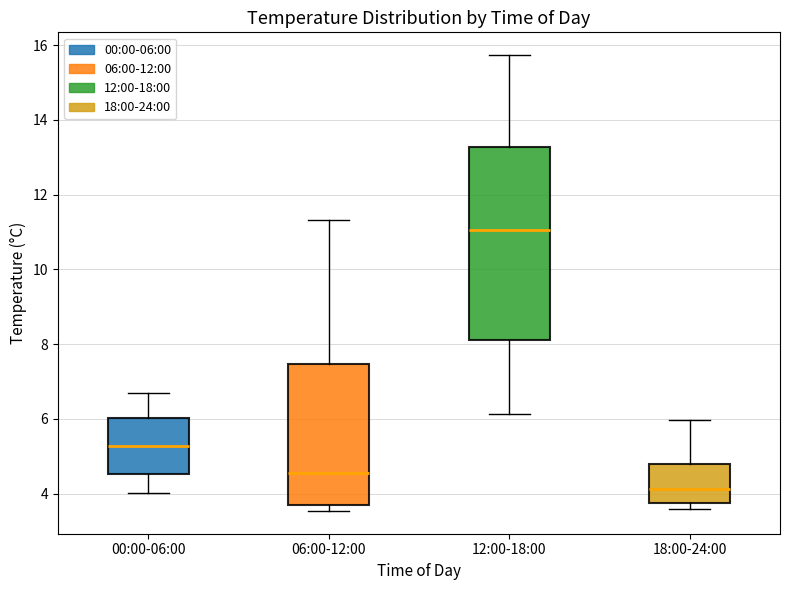

Reading left to right, transcribe this box plot: for each box, give where its median line is, the range the box spans, and where its two whiskers end, as read against the y-axis. The values are not printed on the chart, so give them approximately, as read against the axis.

00:00-06:00: median 5.2, box 4.6 to 6.0, whiskers 4.0 to 6.6
06:00-12:00: median 4.6, box 3.8 to 7.4, whiskers 3.6 to 11.4
12:00-18:00: median 11.0, box 8.2 to 13.2, whiskers 6.2 to 15.8
18:00-24:00: median 4.2, box 3.8 to 4.8, whiskers 3.6 to 6.0